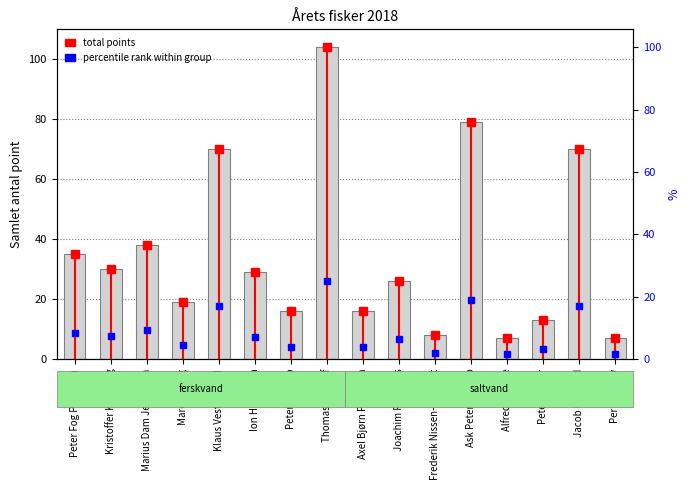

How many categories are shown in the chart?

16